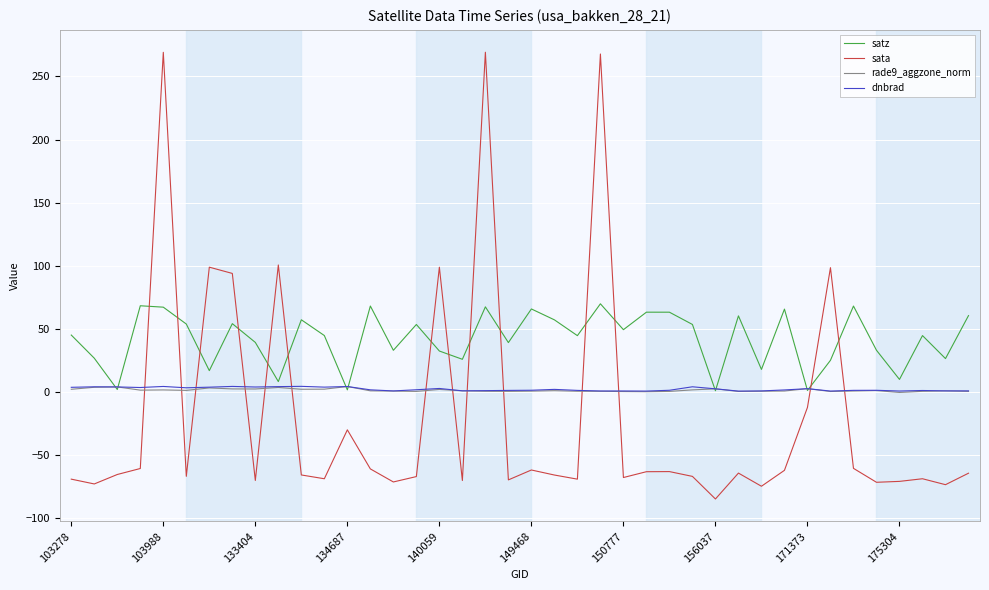

Which series has the widest spread of values?

sata